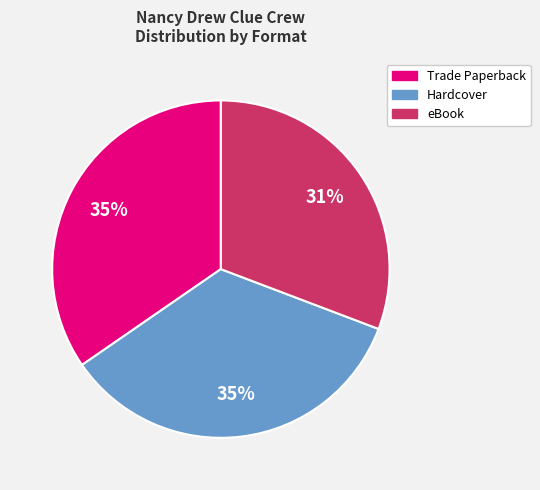

What is the ratio of the value at eBook to the value at Trade Paperback?

0.9